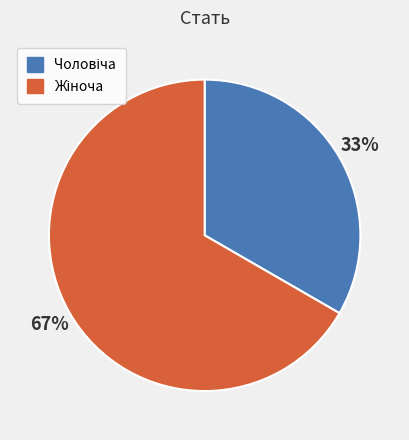

Does any single category account for the majority?

Yes